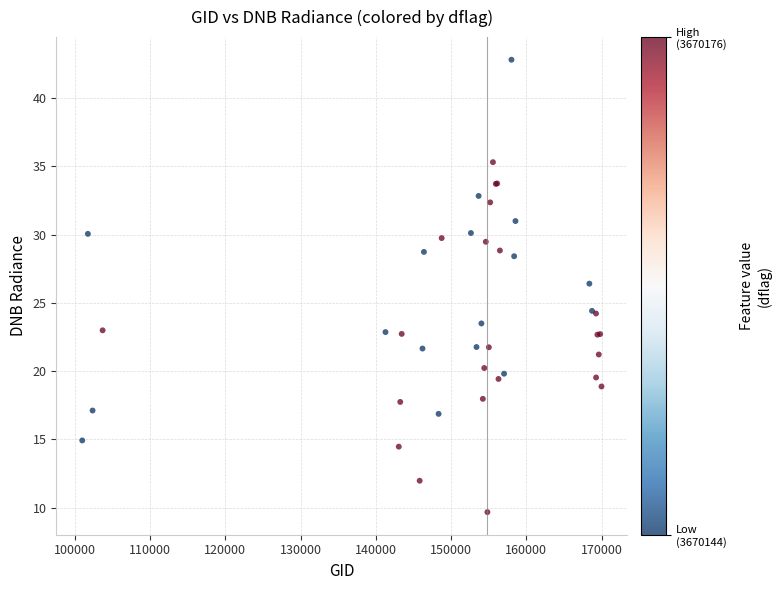

What Y value in the scatter plot is closest to 26?

26.4